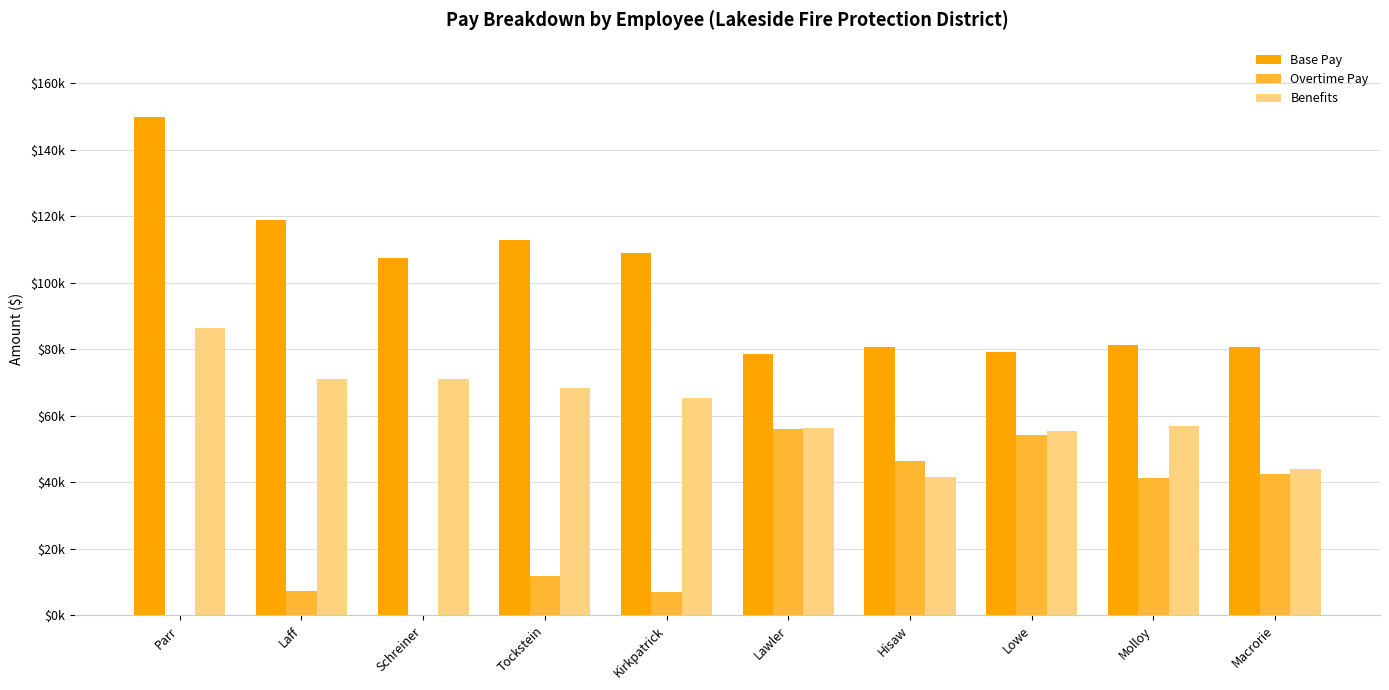

Are the bars grouped side by side (vs. stacked)?

Yes